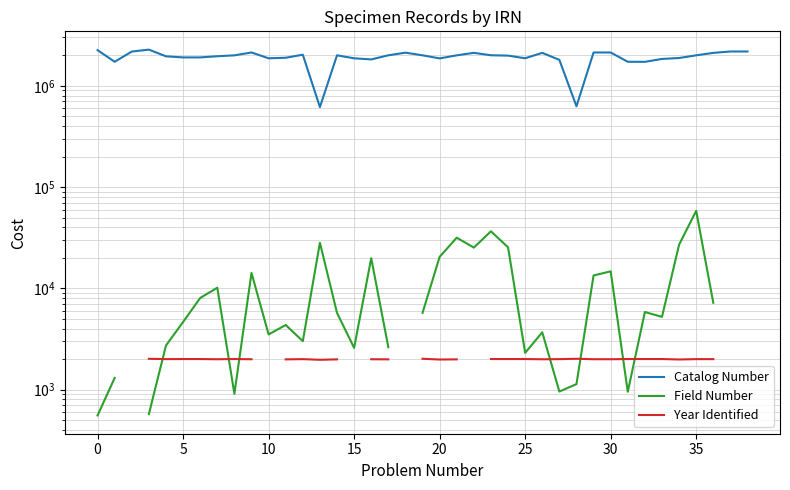

At how many categories does at least one series exceed 595725?

39